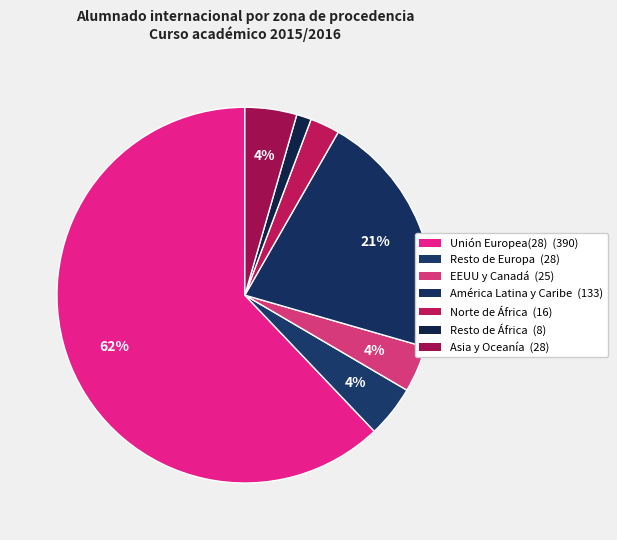

Is Asia y Oceanía the majority of the pie?

No